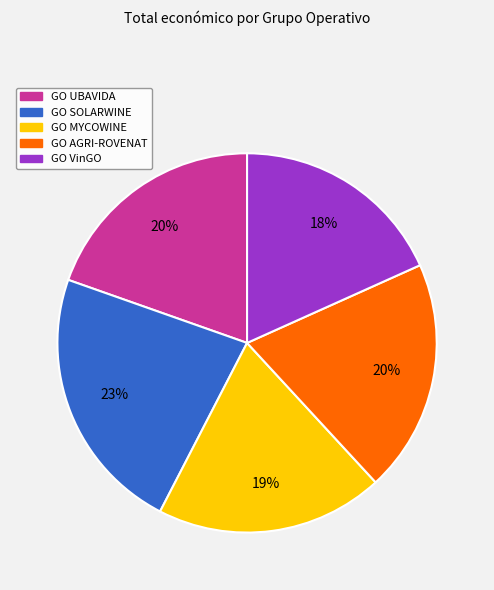

Which slice is the smallest?

GO VinGO